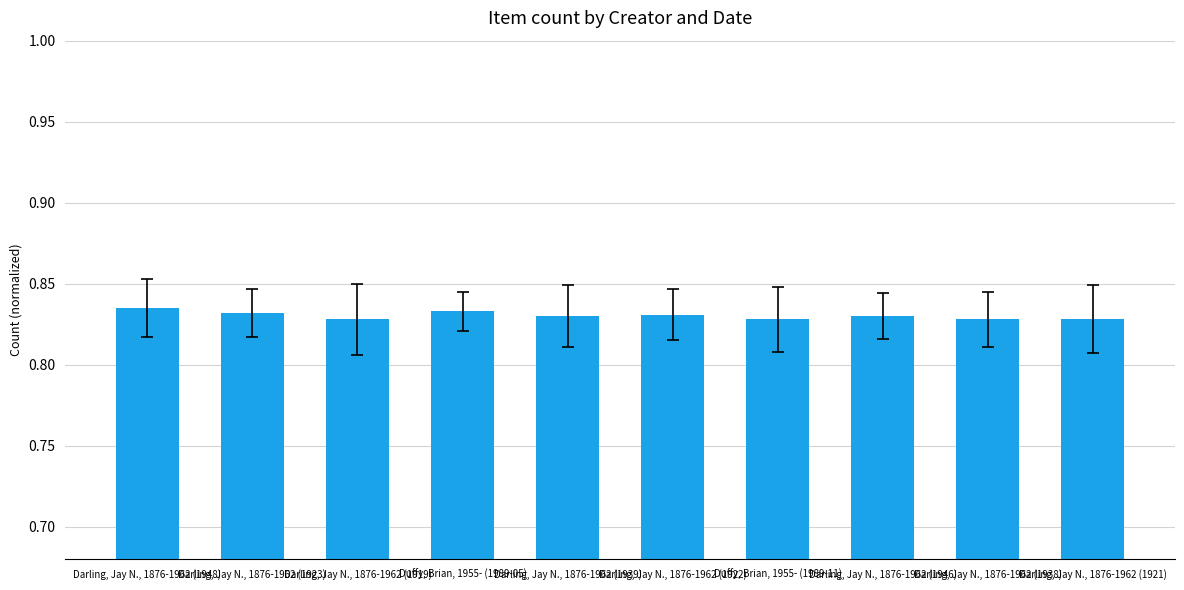

What is the label of the 10th bar from the right?

Darling, Jay N., 1876-1962 (1948)